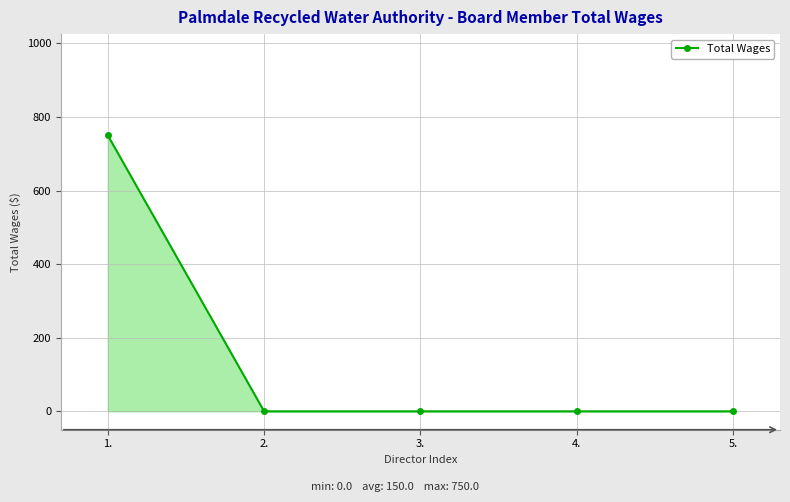

The value at 2. is -385. True or false?

False